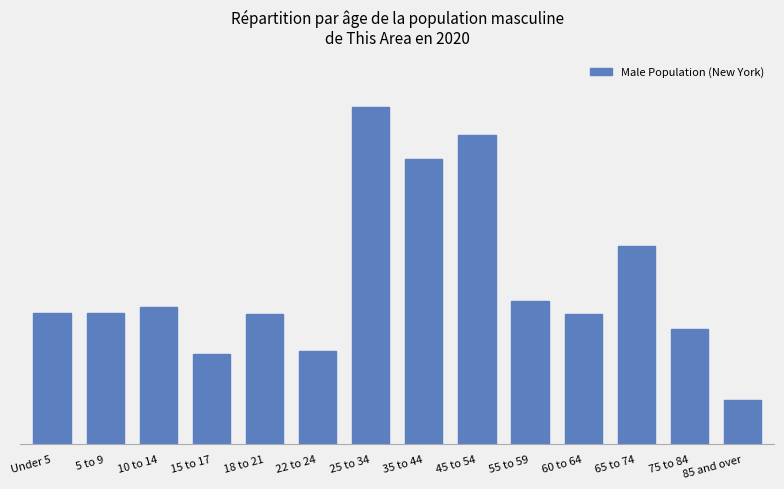

What is the difference between the second highest and minimum values?

1200000